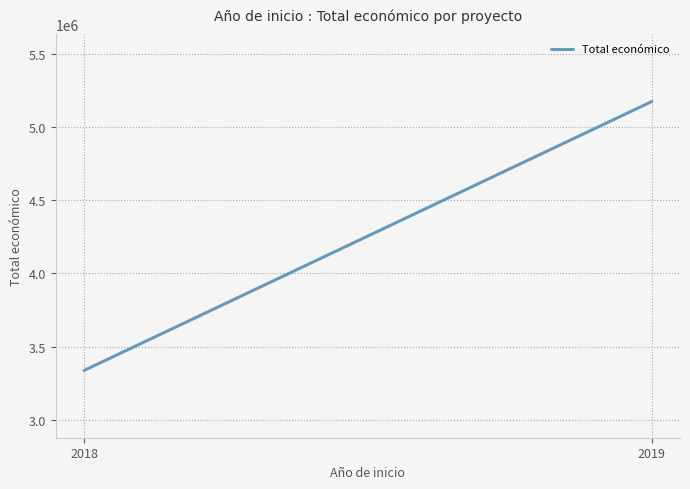

How many categories are shown in the chart?

2